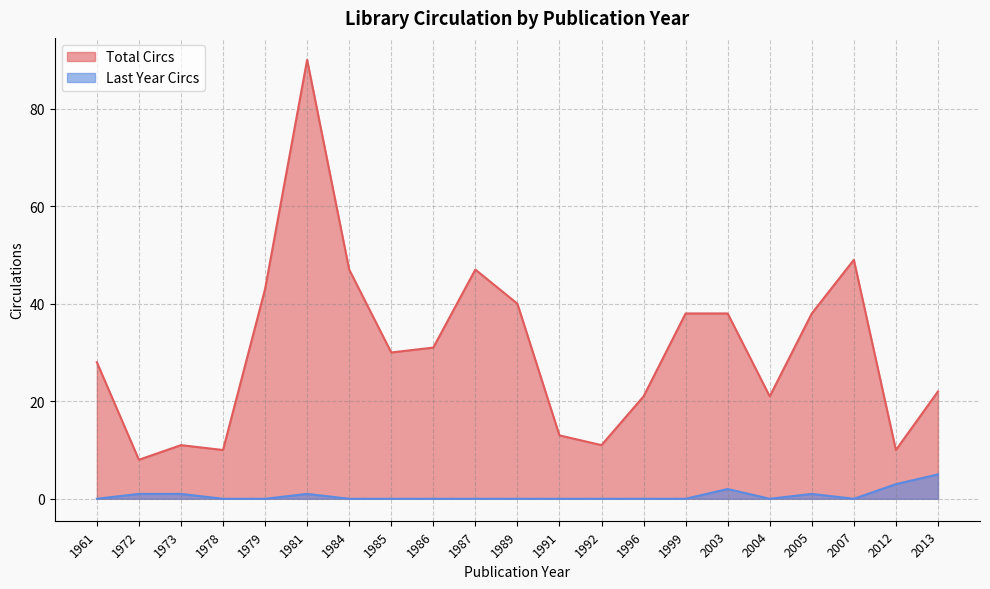

True or false: Total Circs and Last Year Circs intersect in this chart.

False